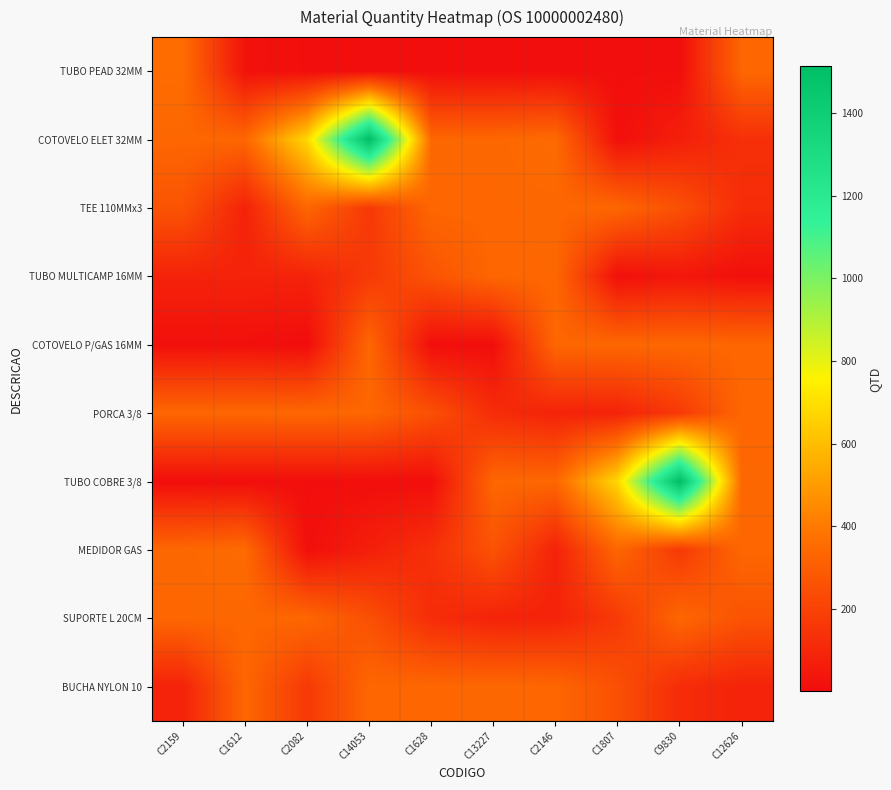

Reading right to left, transcribe all the data shown in this chart.

TUBO PEAD 32MM: C12626=337	C9830=8	C1807=8	C2146=8	C13227=8	C1628=8	C14053=8	C2082=8	C1612=24	C2159=356
COTOVELO ELET 32MM: C12626=132	C9830=72	C1807=12	C2146=350	C13227=338	C1628=338	C14053=1512	C2082=680	C1612=337	C2159=337
TEE 110MMx3: C12626=120	C9830=252	C1807=336	C2146=338	C13227=337	C1628=337	C14053=168	C2082=336	C1612=84	C2159=264
TUBO MULTICAMP 16MM: C12626=15	C9830=40	C1807=15	C2146=338	C13227=336	C1628=264	C14053=168	C2082=85	C1612=85	C2159=85
COTOVELO P/GAS 16MM: C12626=336	C9830=338	C1807=337	C2146=337	C13227=8	C1628=8	C14053=336	C2082=1	C1612=15	C2159=15
PORCA 3/8: C12626=336	C9830=168	C1807=85	C2146=85	C13227=120	C1628=252	C14053=336	C2082=338	C1612=337	C2159=337
TUBO COBRE 3/8: C12626=338	C9830=1512	C1807=680	C2146=337	C13227=337	C1628=8	C14053=8	C2082=8	C1612=8	C2159=8
MEDIDOR GAS: C12626=337	C9830=168	C1807=336	C2146=84	C13227=264	C1628=132	C14053=72	C2082=12	C1612=350	C2159=338
SUPORTE L 20CM: C12626=264	C9830=336	C1807=168	C2146=85	C13227=85	C1628=120	C14053=252	C2082=336	C1612=338	C2159=337
BUCHA NYLON 10: C12626=85	C9830=120	C1807=252	C2146=336	C13227=338	C1628=337	C14053=337	C2082=168	C1612=336	C2159=84